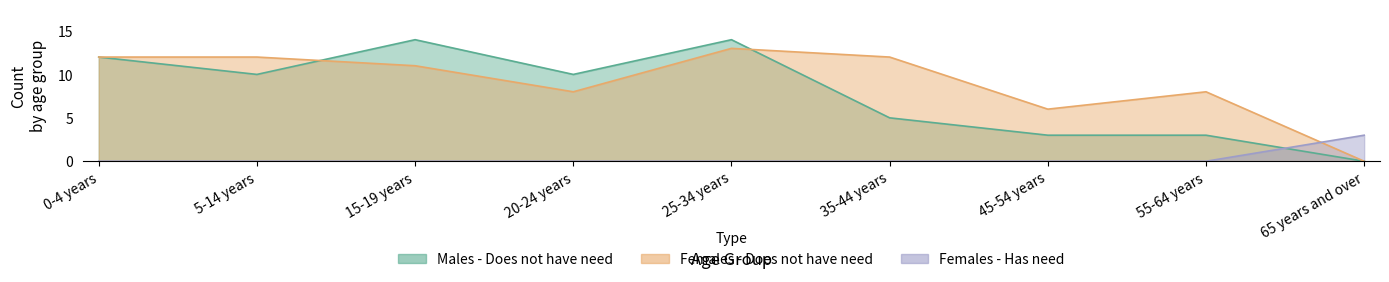

At which category is the sum across all series the highest?

25-34 years